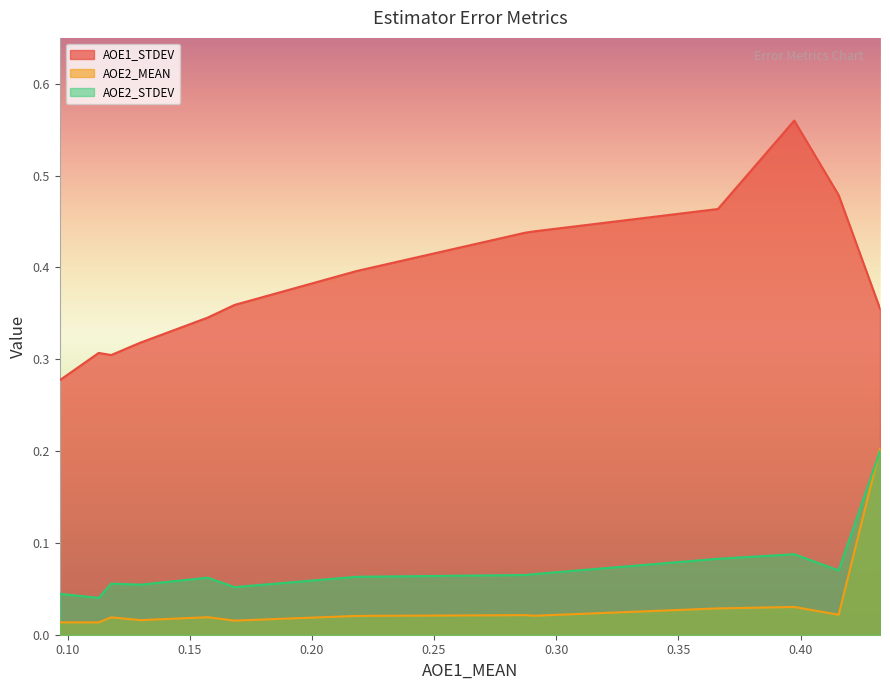

Is it true that AOE2_STDEV equals 0.0 at sun2021/default?

False